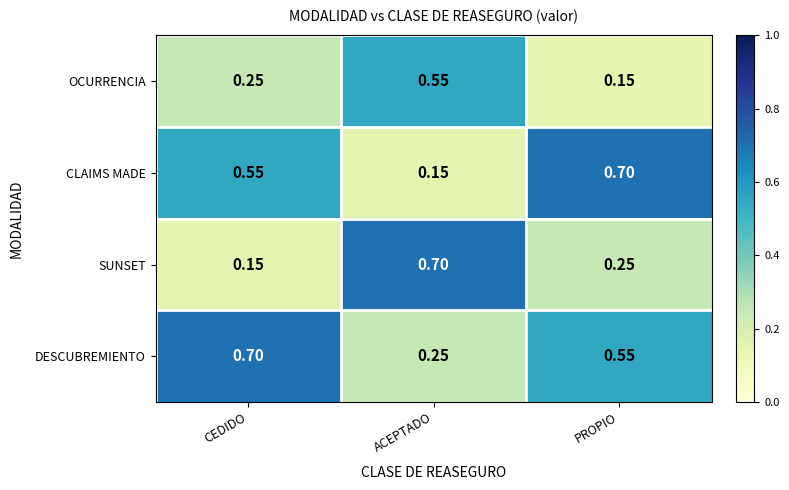

Rank the categories by OCURRENCIA value from highest to lowest.

ACEPTADO, CEDIDO, PROPIO